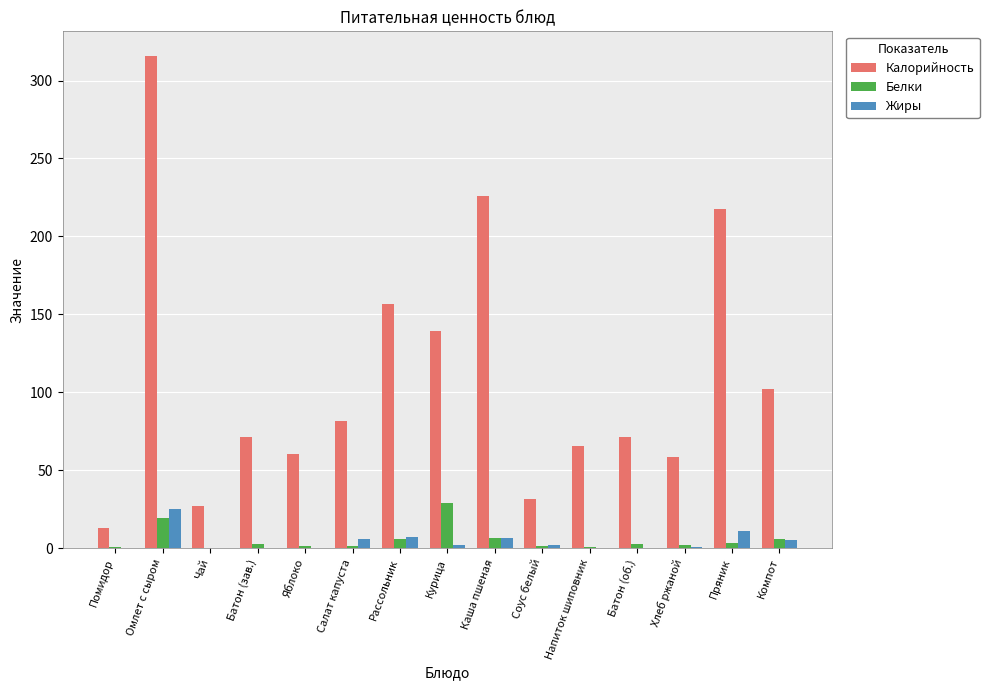

The value of Жиры at Пряник is 10.9. True or false?

True